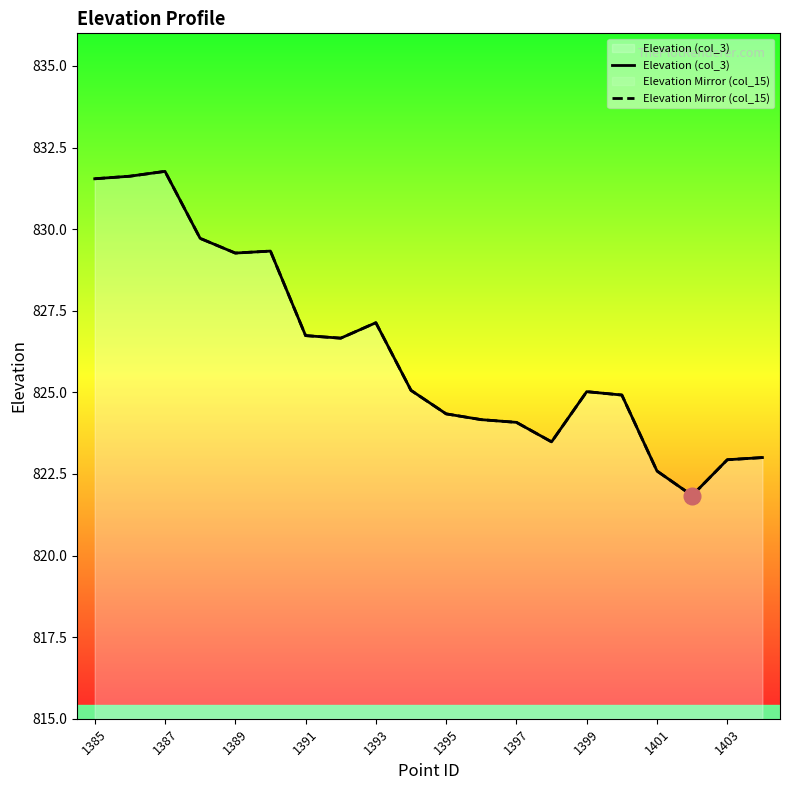

How many data points in Elevation Mirror (col_15) are above 825?

11